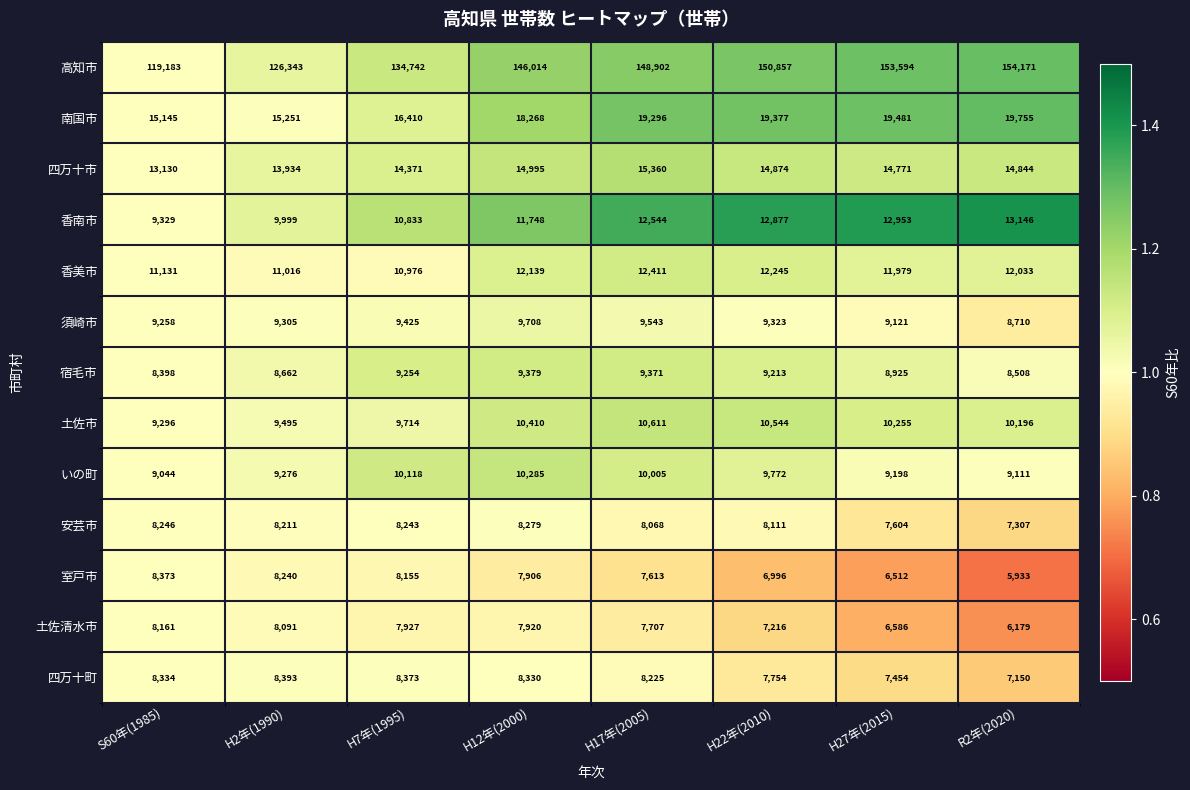

Count the number of data series in this chart.

13